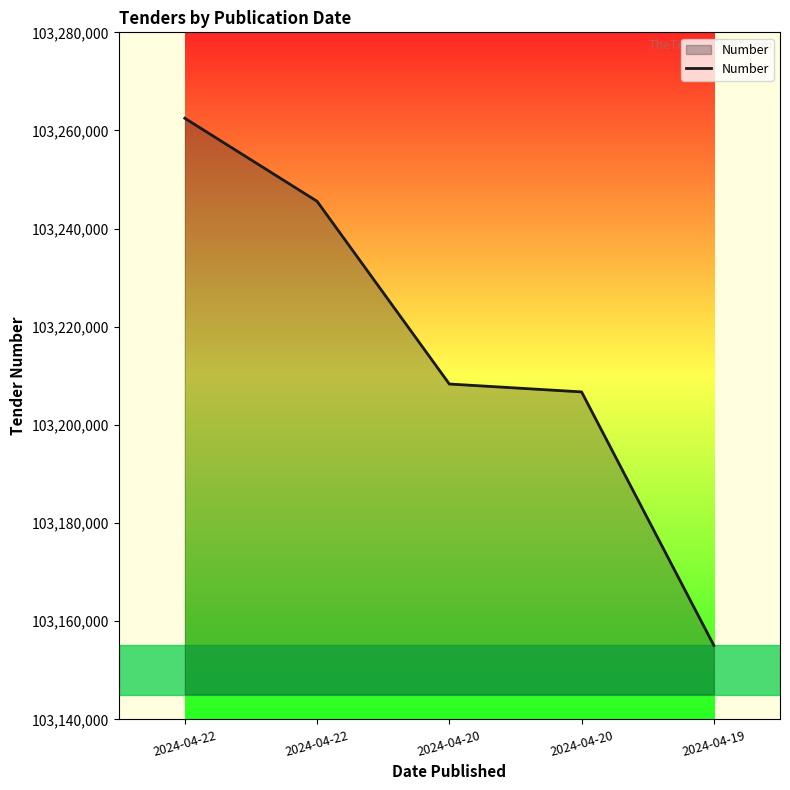

What is the difference between the maximum and minimum values?

107428